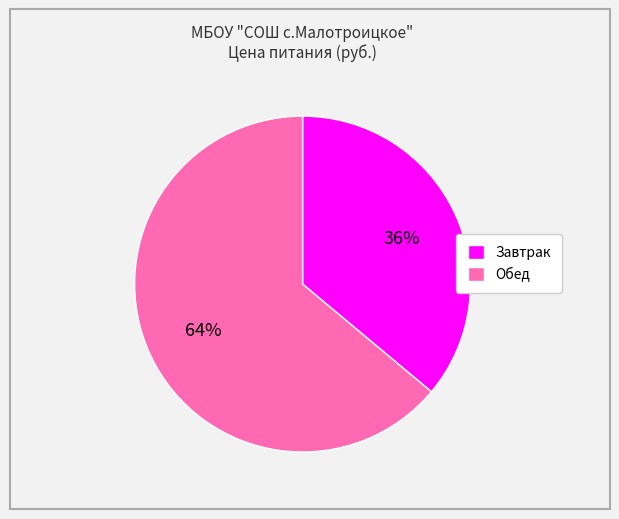

Is there any slice that represents more than half of the pie?

Yes